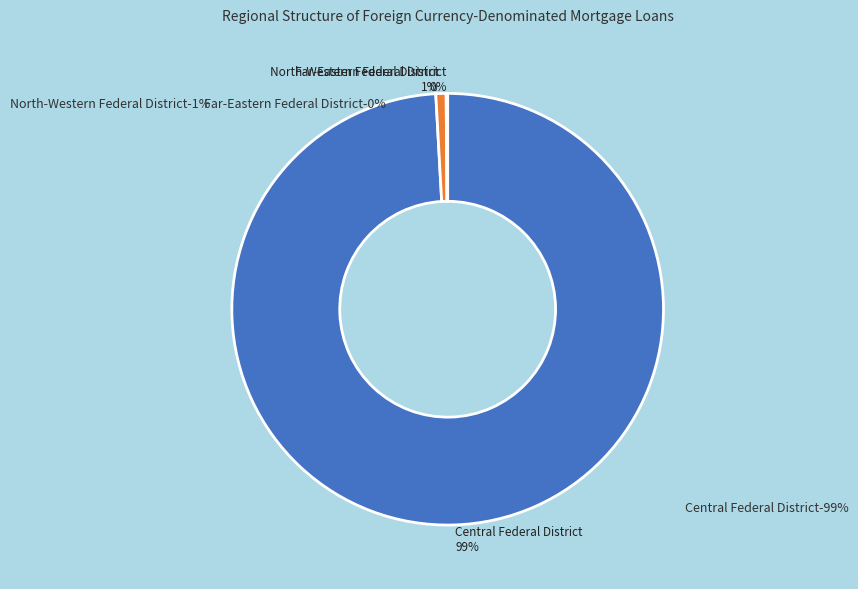

The Volga Federal District slice represents 1% of the pie. True or false?

False